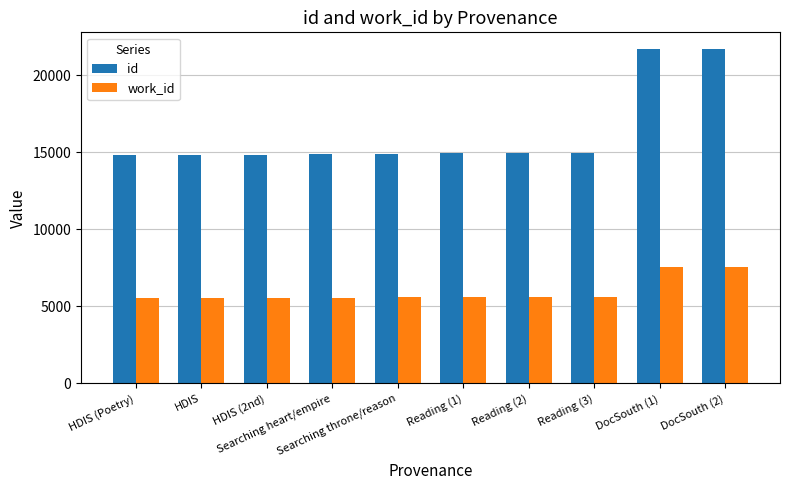

The id series shows 8786 at HDIS (2nd). True or false?

False